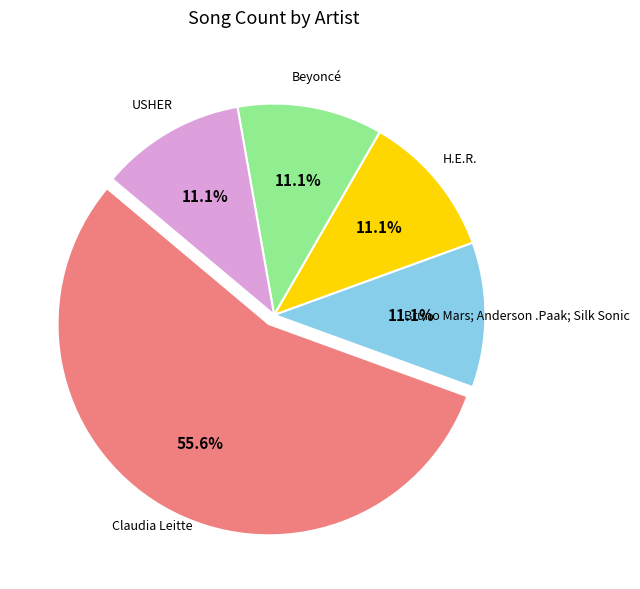

Is there a majority slice in this chart?

Yes